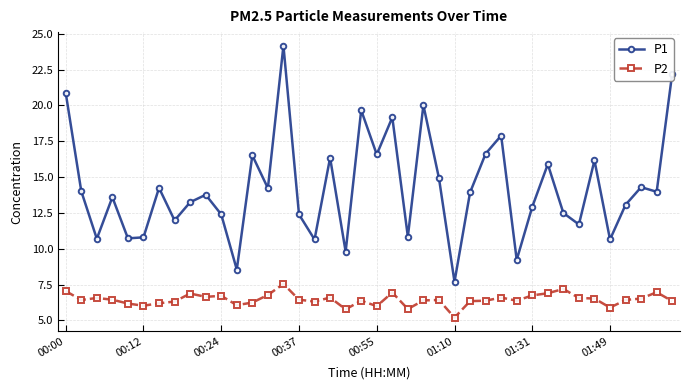

True or false: P1 and P2 intersect in this chart.

False